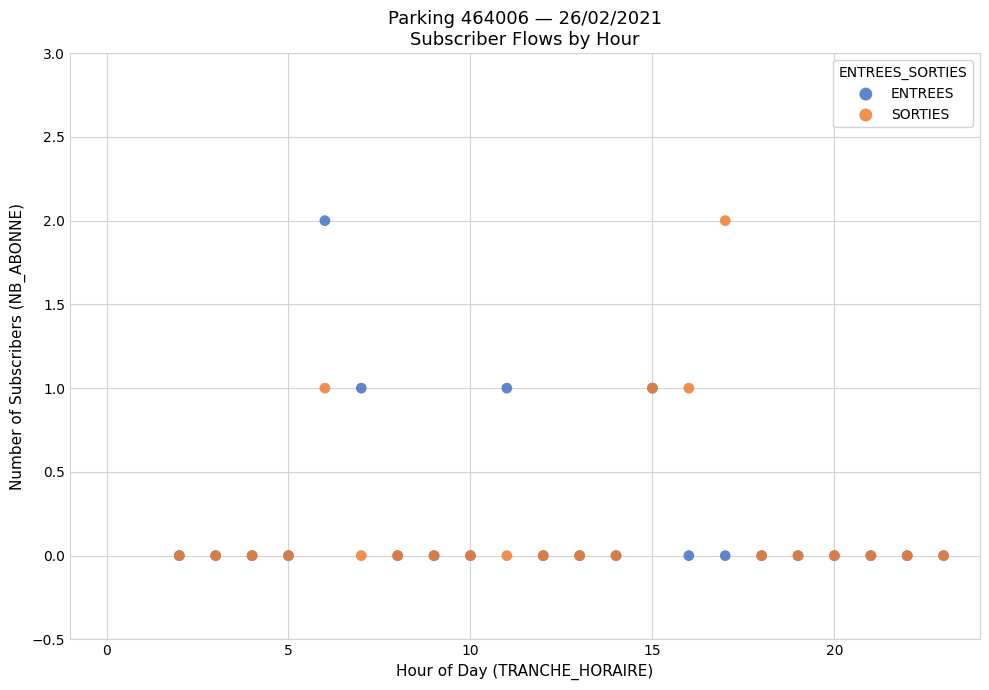

What are all the series names shown in the legend?

ENTREES, SORTIES